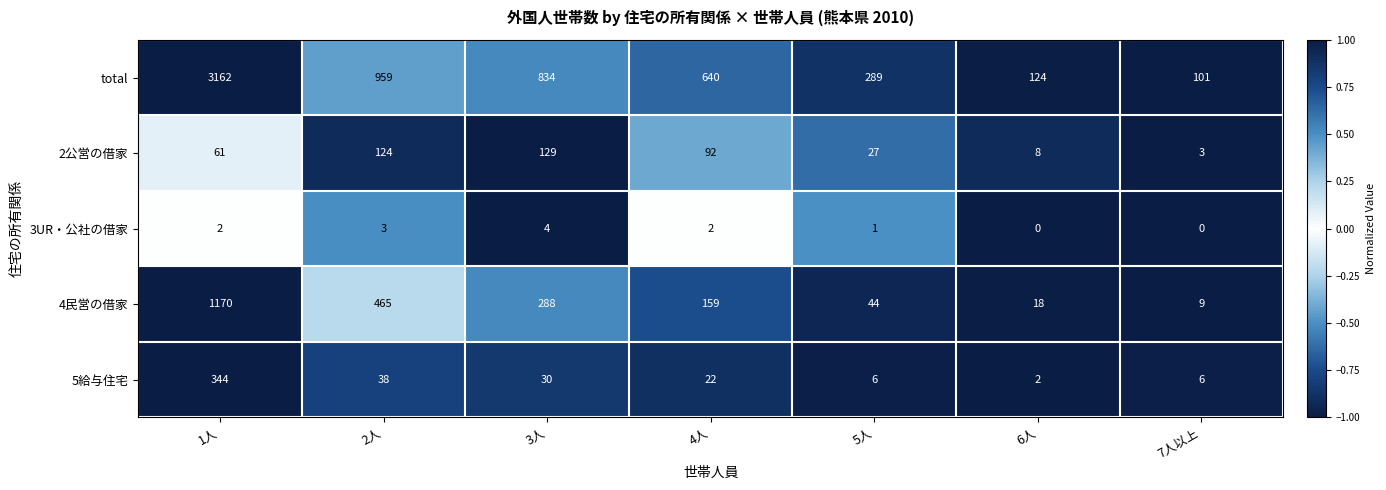

What is the difference between the 4民営の借家 values at 3人 and 5人?

244